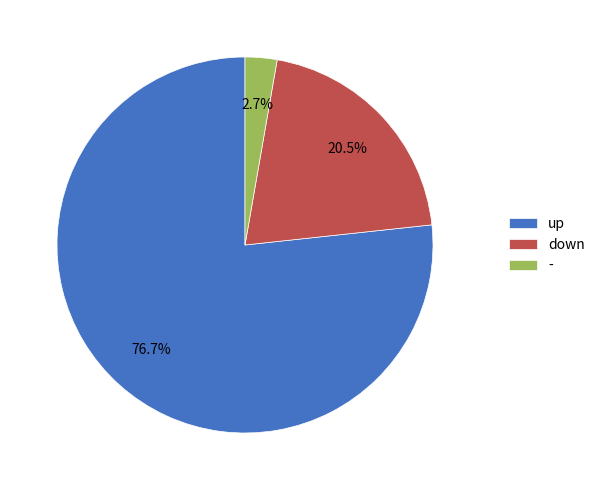

To the nearest percent, what is the difference between the largest and smallest slice percentages?

74%